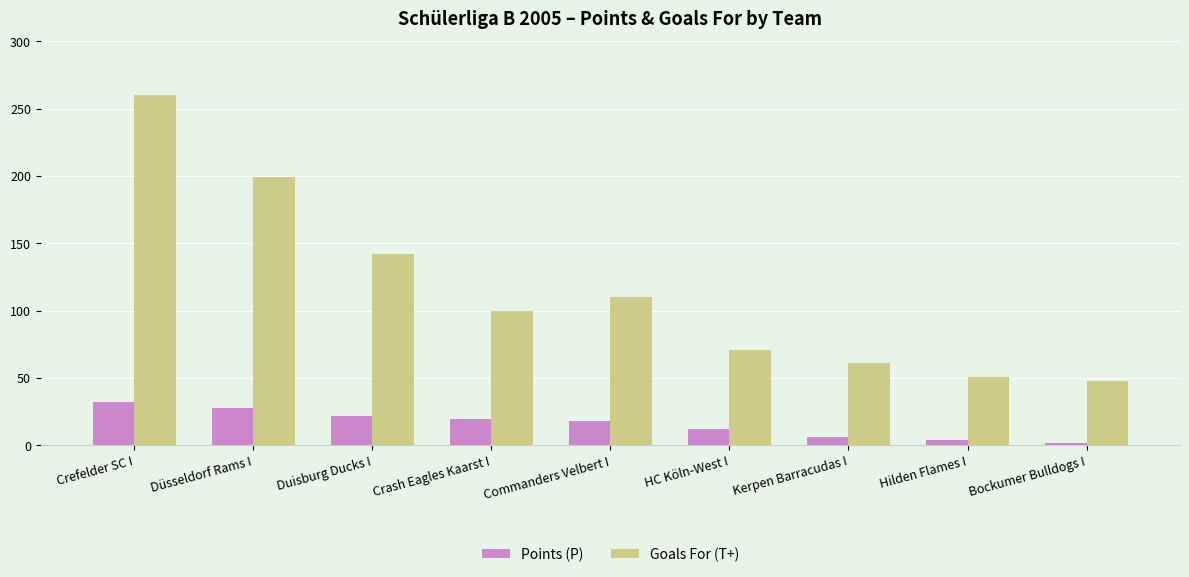

What is the value of the Goals For (T+) bar at the 2nd from the left?

199